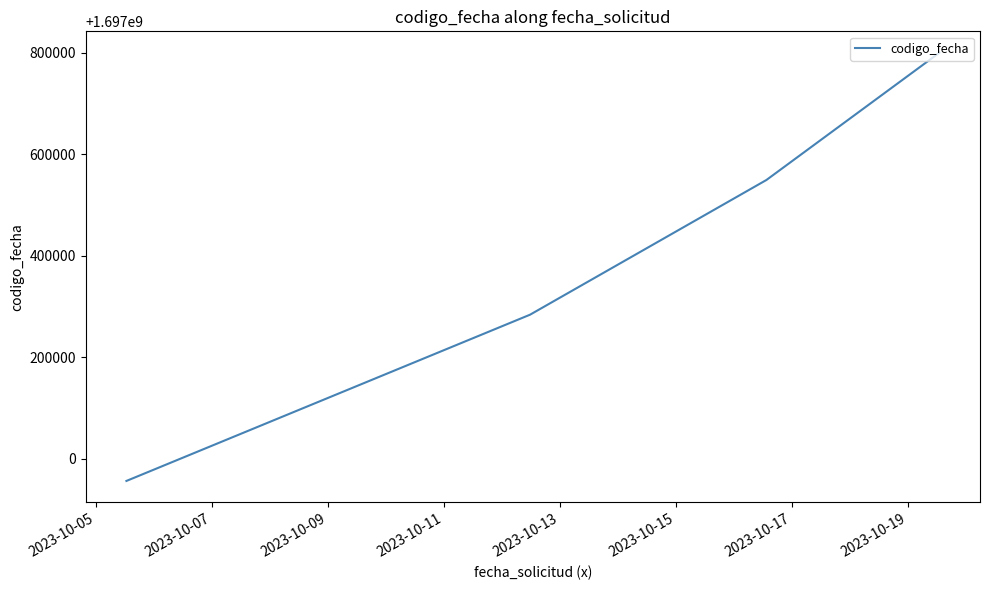

What is the sum of all values?

6789590320